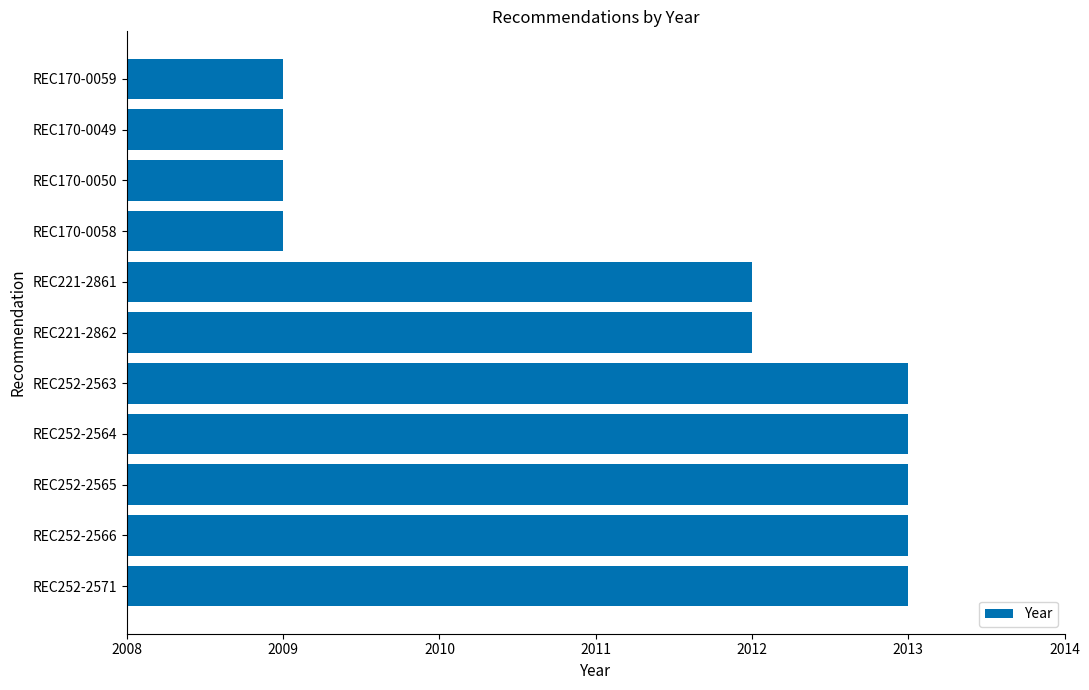

What is the sum of all values?

22125